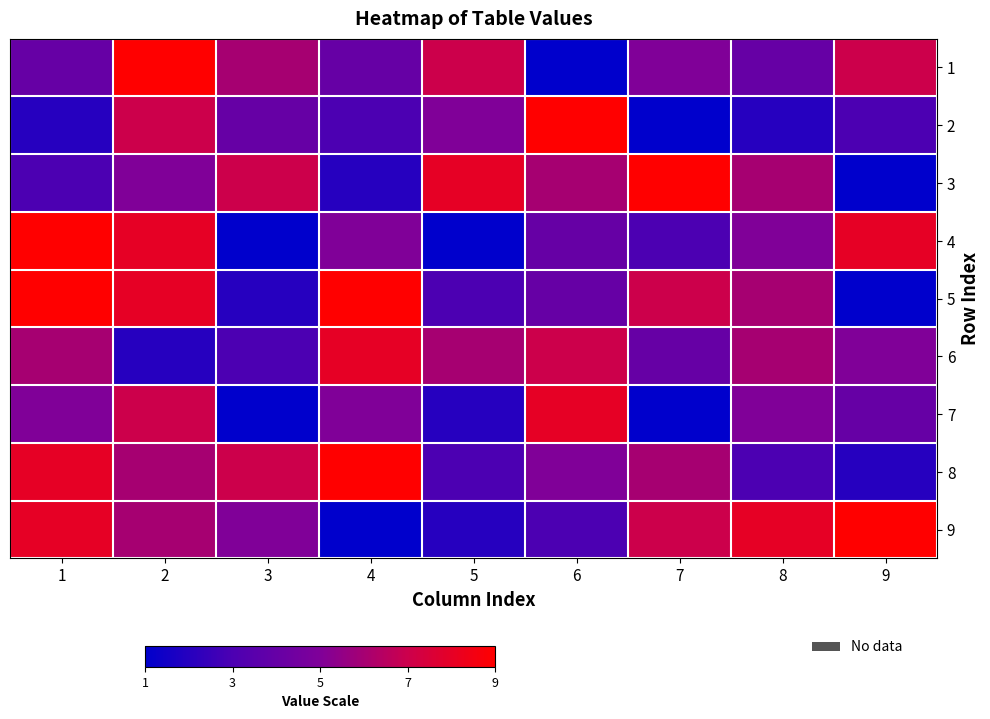

Between 4 and 9, which series saw the biggest shift?

5